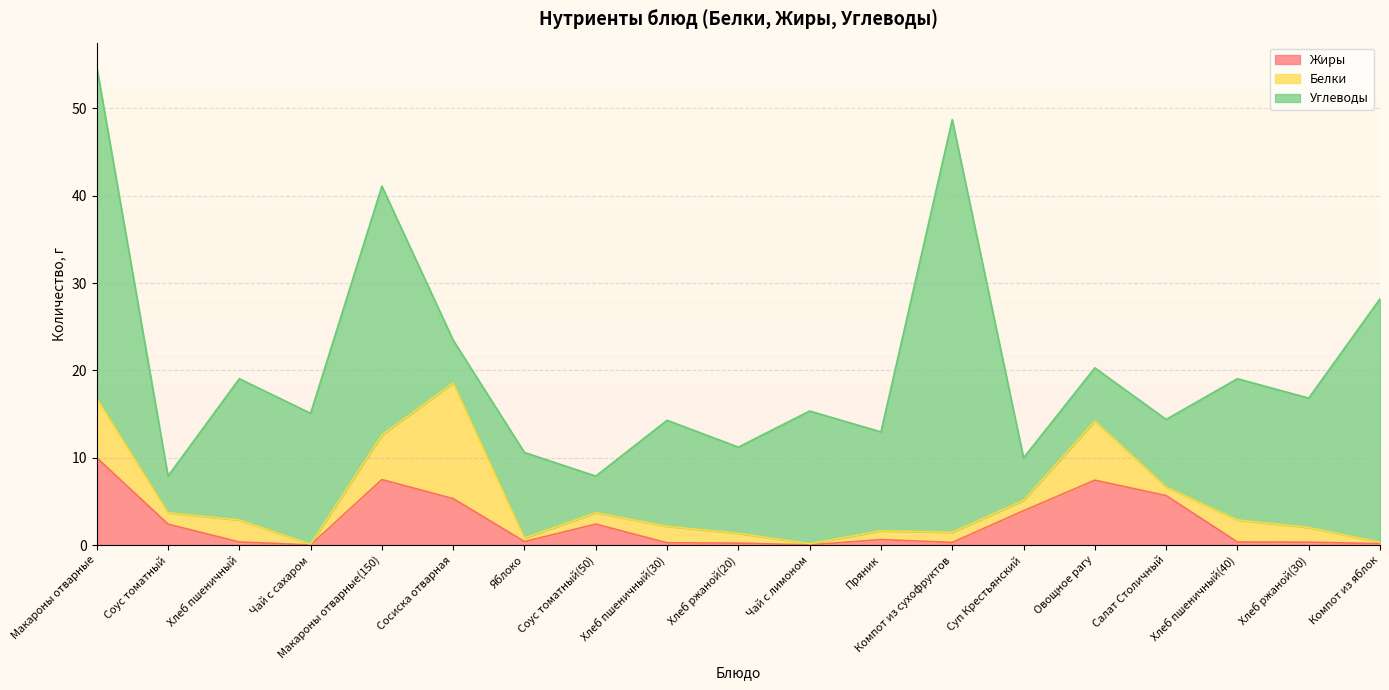

Which label corresponds to the smallest value in the chart?

Чай с сахаром